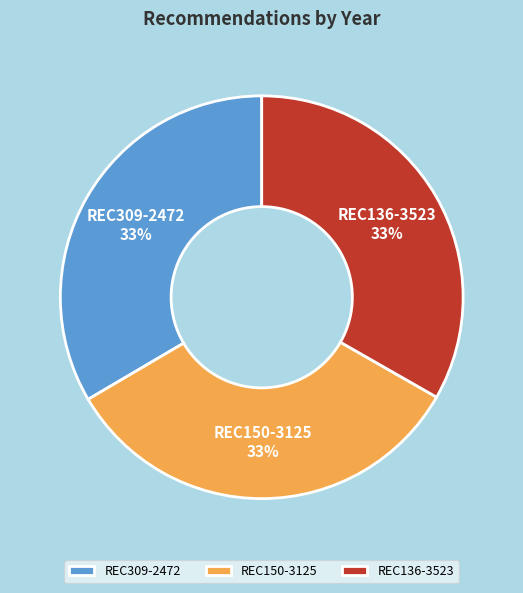

To the nearest percent, what is the combined percentage of REC150-3125 and REC309-2472?

67%